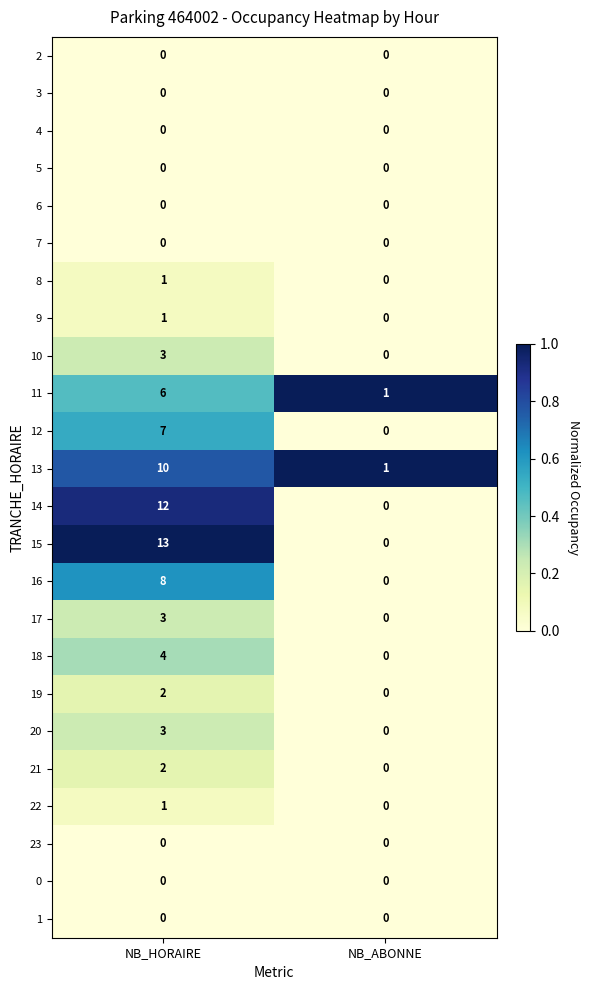

What is the spread (max minus min) of values at NB_ABONNE?

1